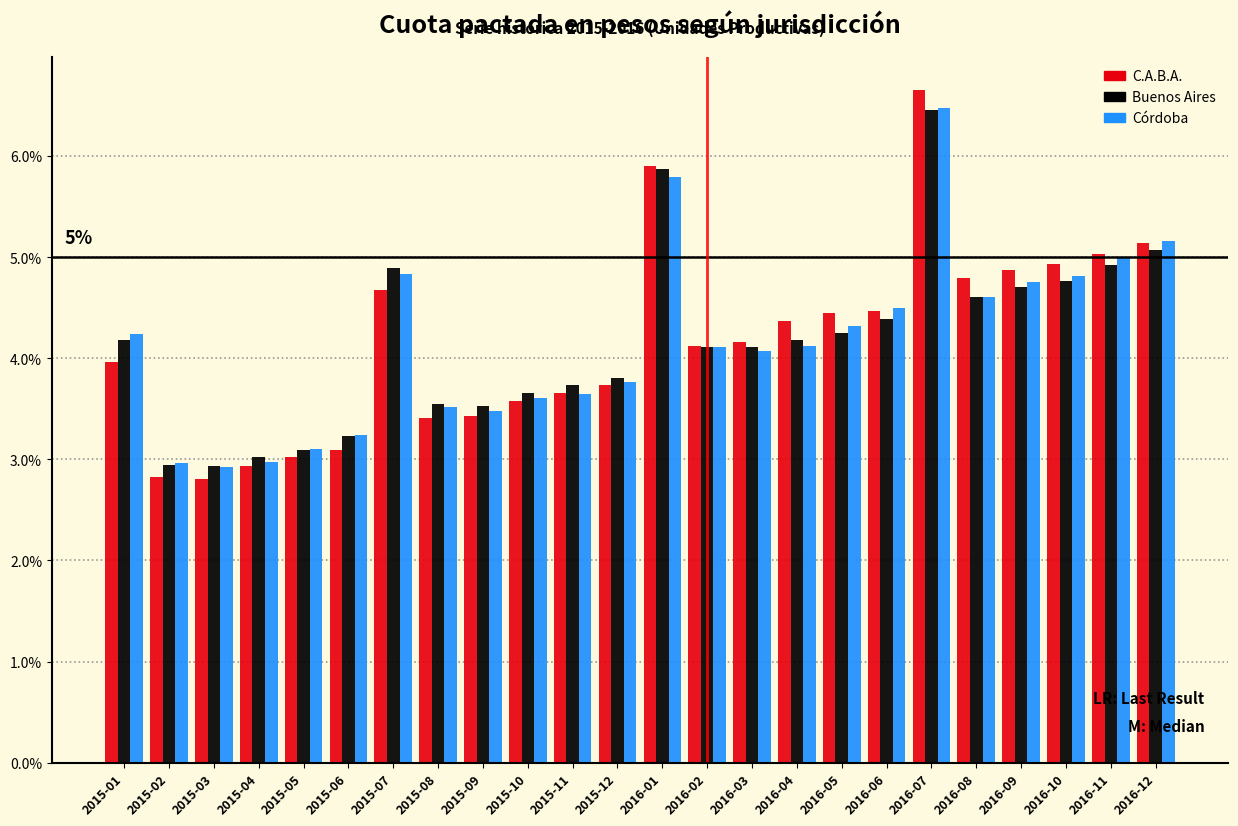

True or false: Buenos Aires has a value of 3.7 at 2015-10.

True